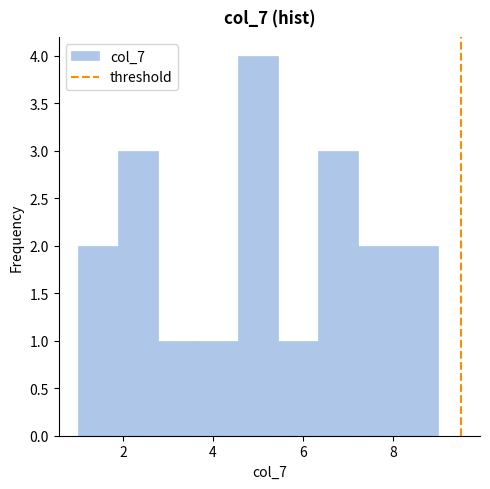

Over which range of the x-axis is the bar tallest?

4.6 to 5.4